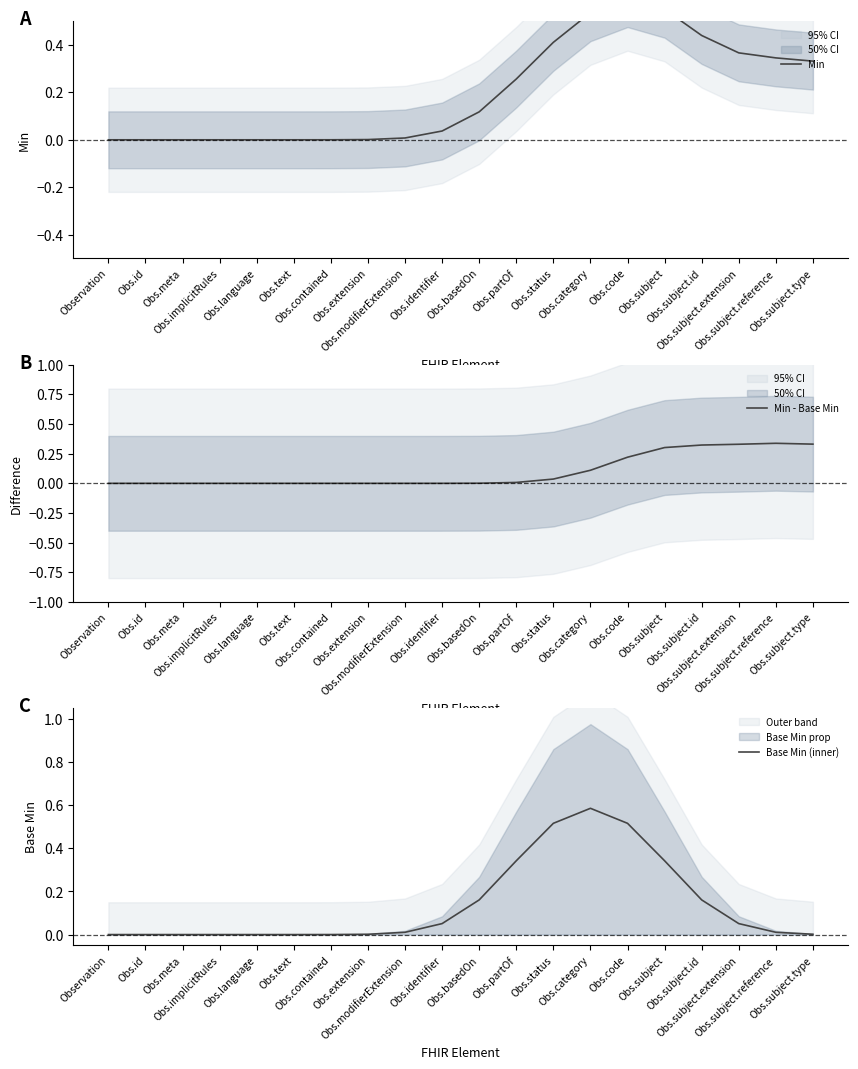

The value of Min at Observation is 0.0. True or false?

True